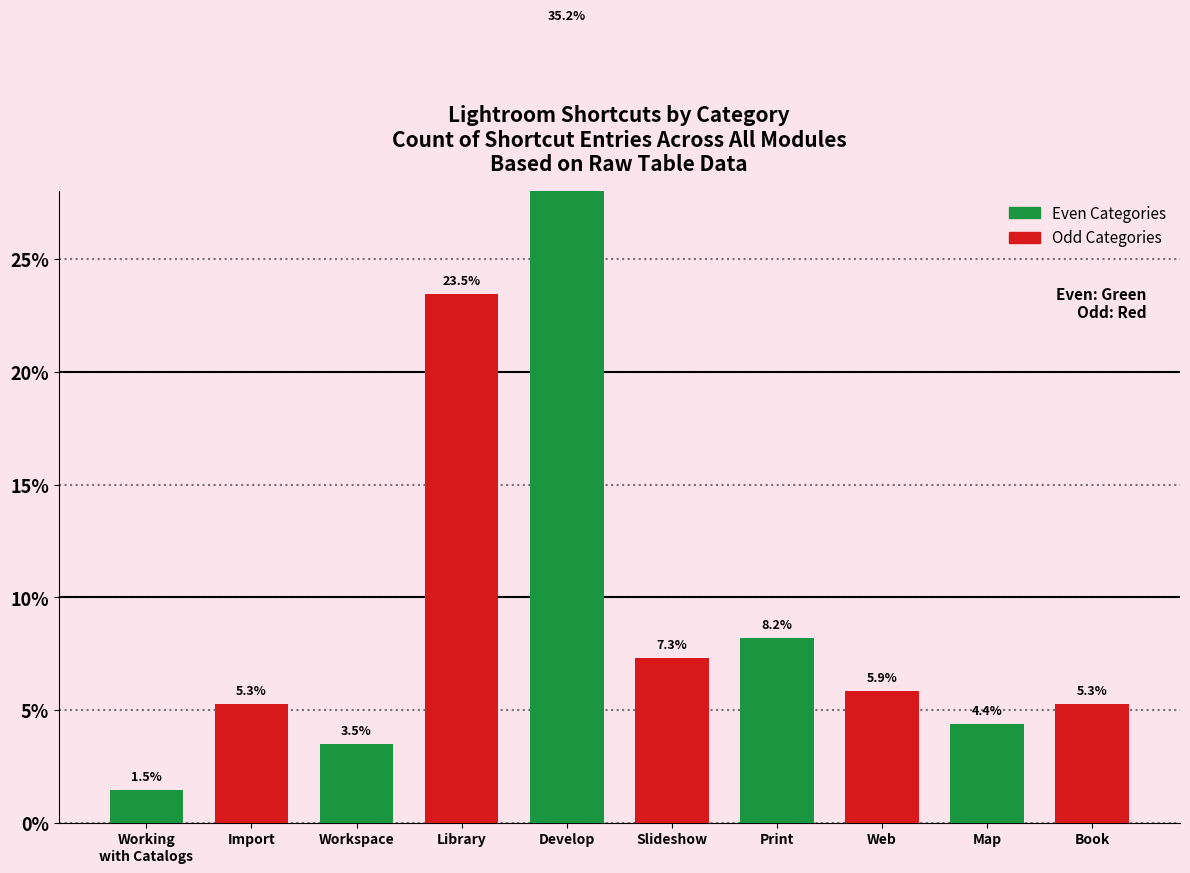

At which label does Even Categories reach its peak?

Develop